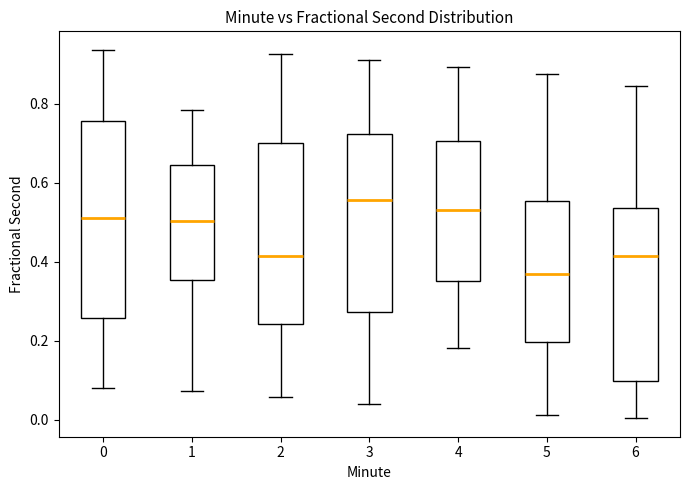

Which box's median line is the highest?

3